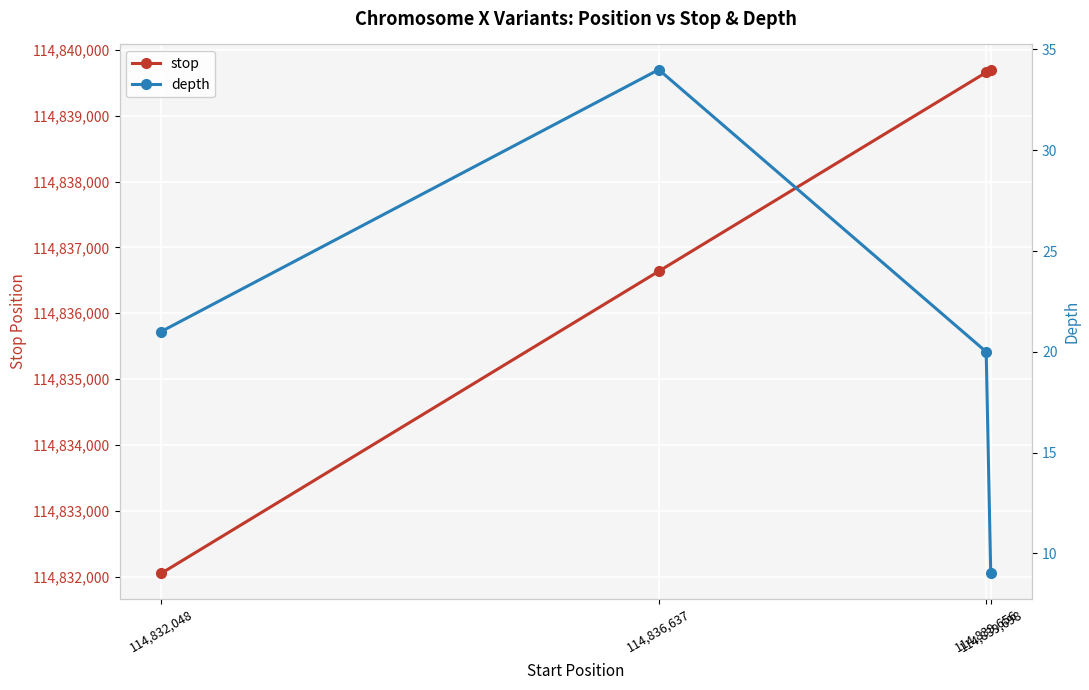

What is the total value across all series at 114,839,656?

114839677